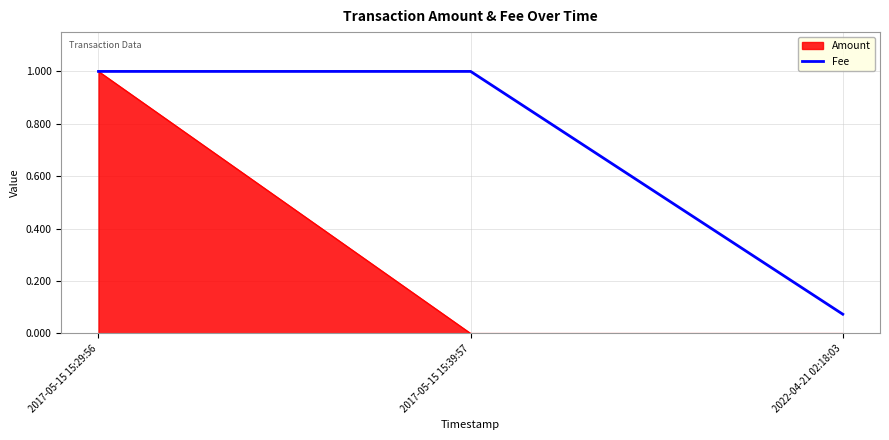

List the series in order of their overall mean, highest first.

Fee, Amount